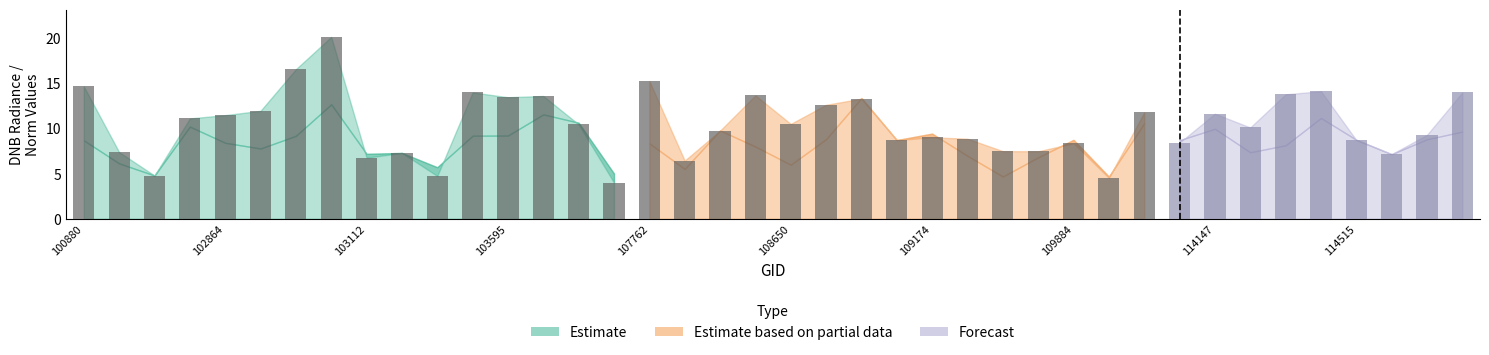

What is the smallest value displayed?

4.0